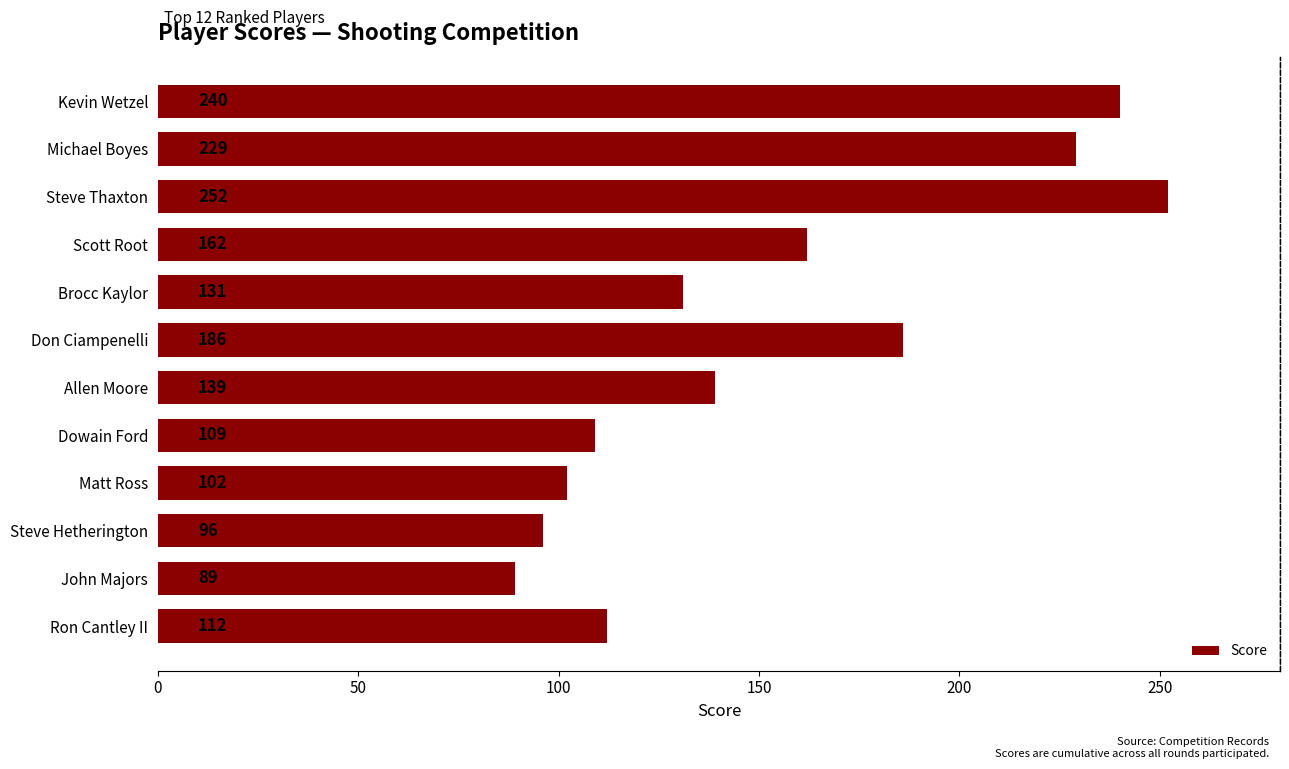

Is it true that the value at Steve Hetherington is 96?

True